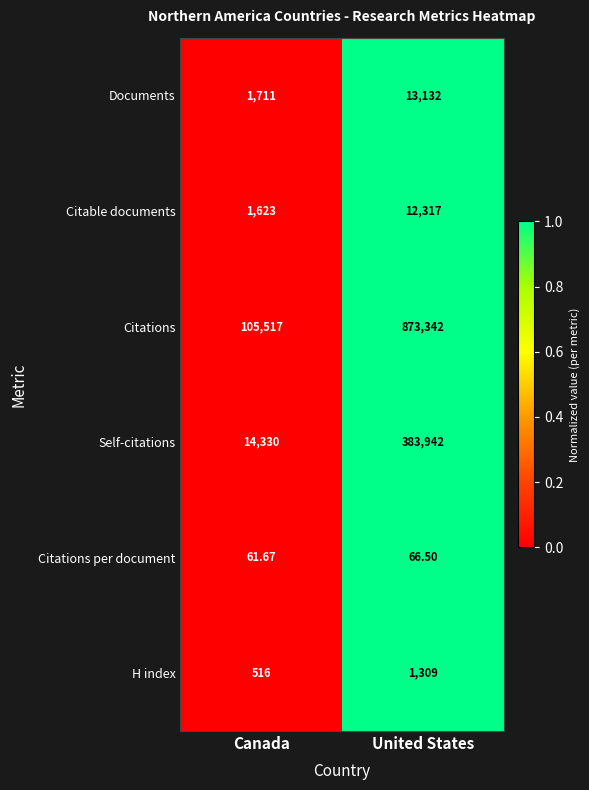

Rank the series by their maximum value, from highest to lowest.

Citations, Self-citations, Documents, Citable documents, H index, Citations per document